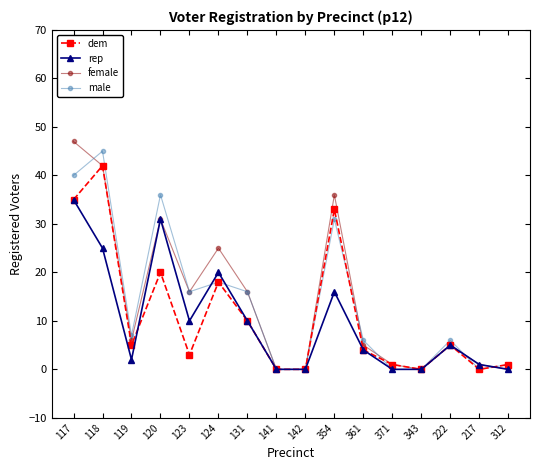

Reading left to right, transcribe all the data shown in this chart.

dem: 35	42	5	20	3	18	10	0	0	33	4	1	0	5	0	1
rep: 35	25	2	31	10	20	10	0	0	16	4	0	0	5	1	0
female: 47	42	6	31	16	25	16	0	0	36	5	1	0	5	1	0
male: 40	45	7	36	16	18	16	0	0	31	6	0	0	6	0	1